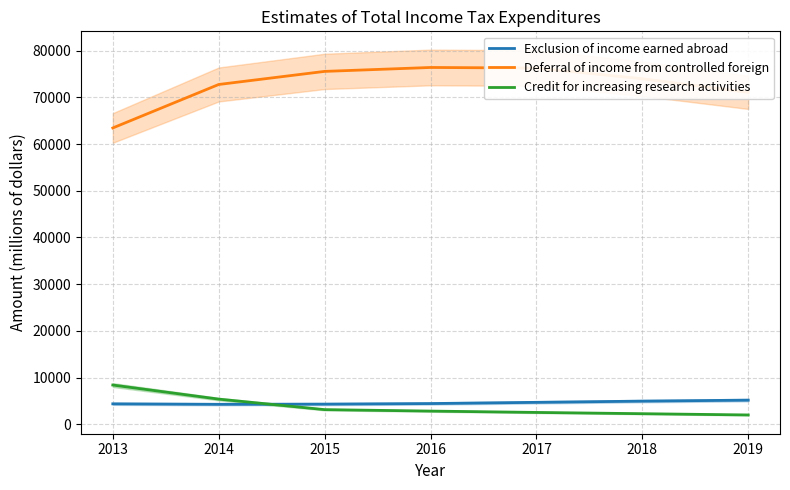

List the series in order of their peak value, lowest first.

Exclusion of income earned abroad, Credit for increasing research activities, Deferral of income from controlled foreign